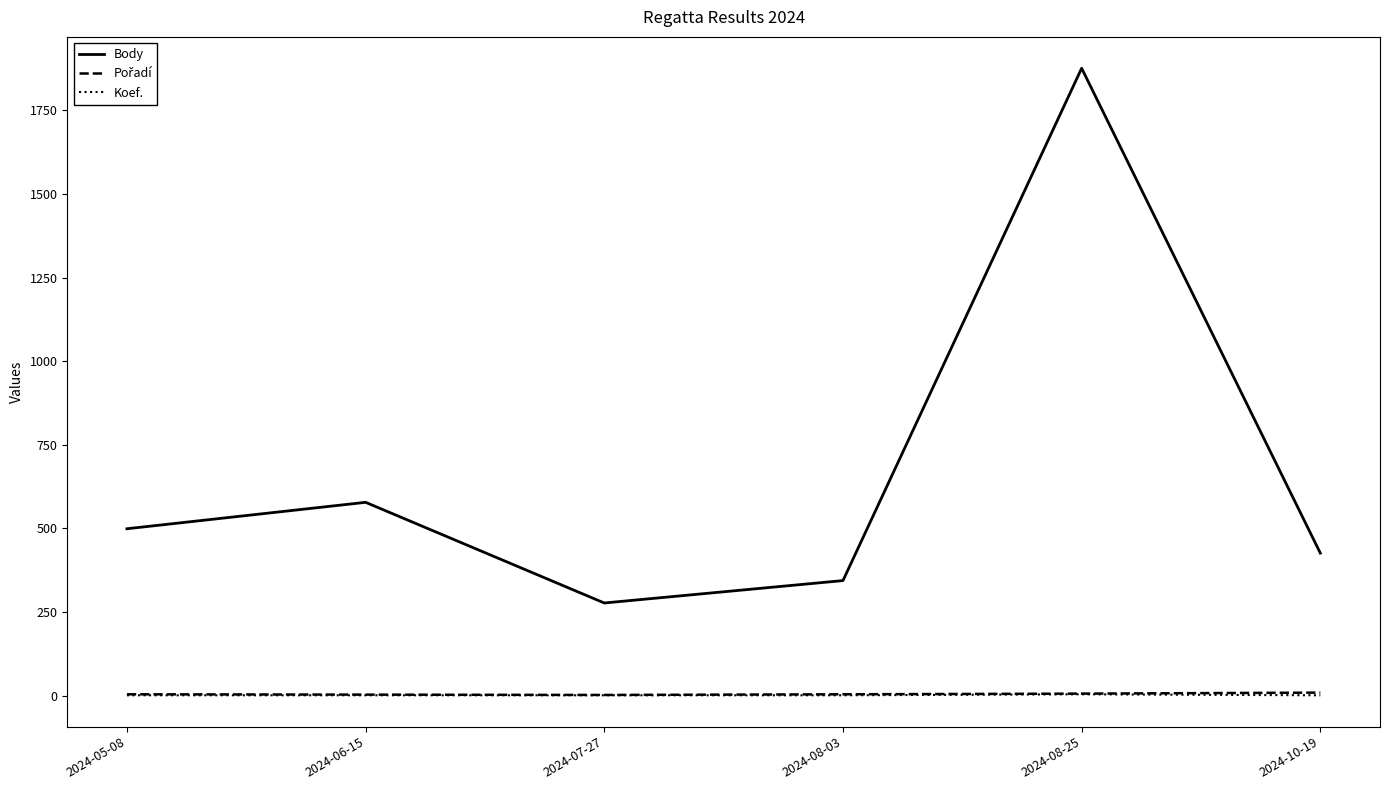

What is the sum of all Body values?

4000